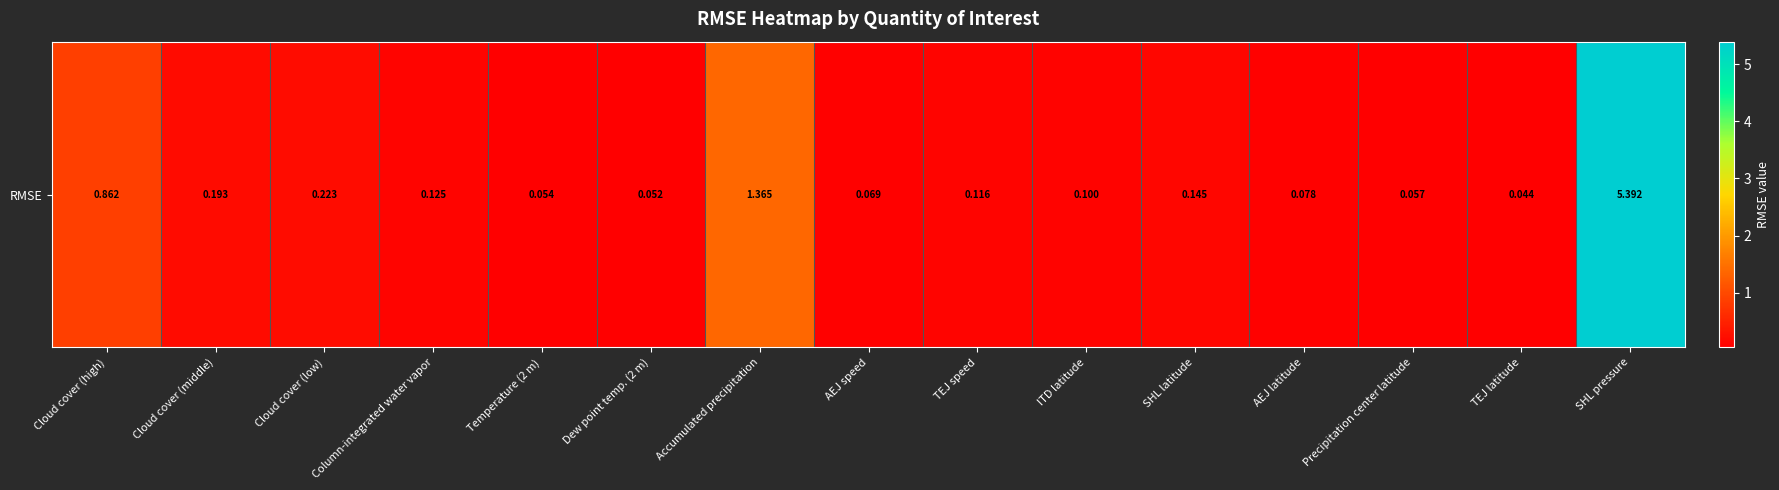

What is the difference between the maximum and minimum values?

5.3